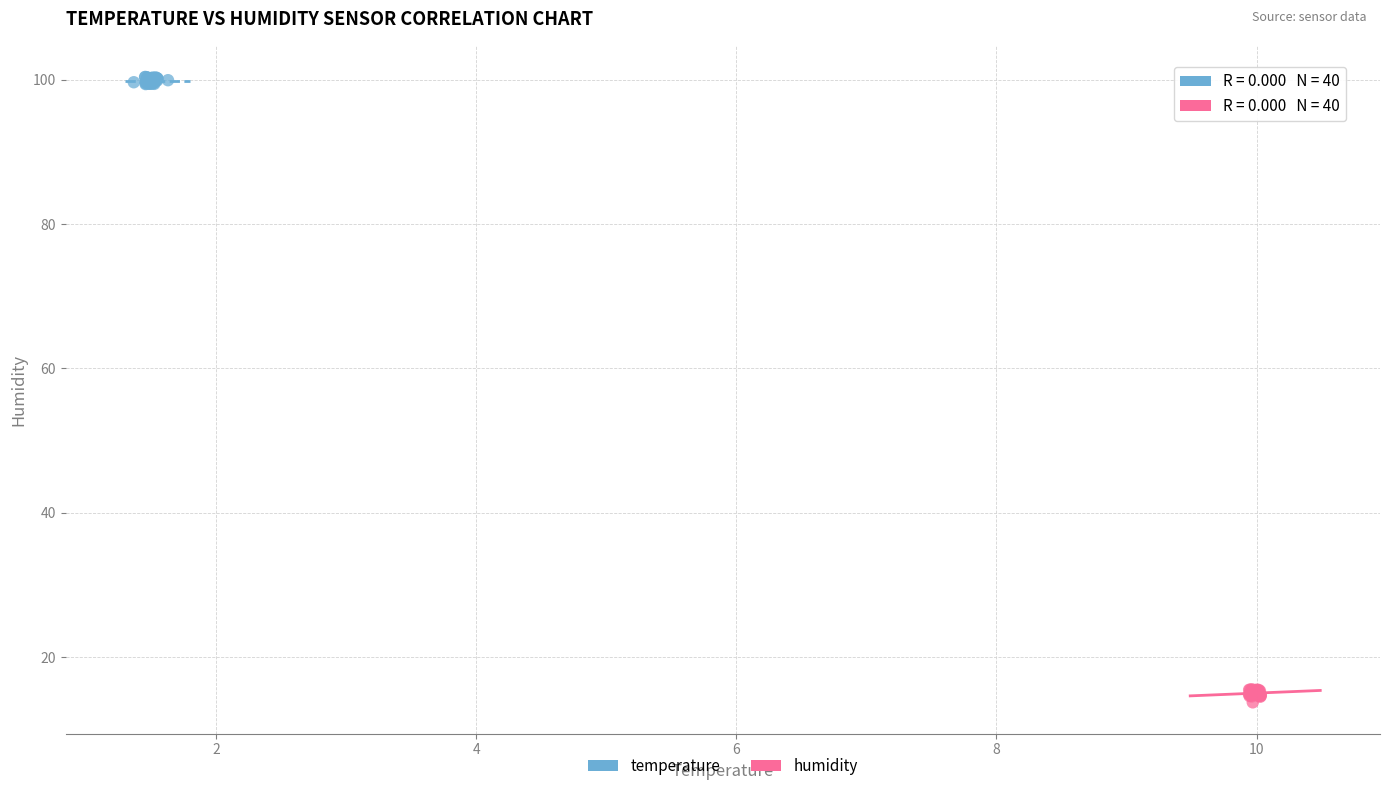

Which series contains the highest Y value?

temperature